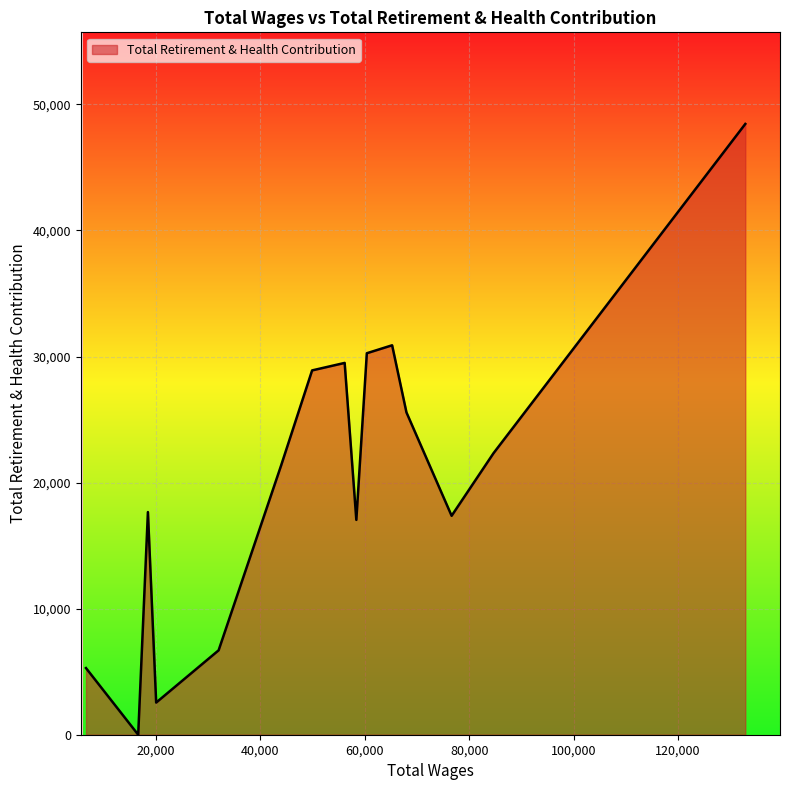

What is the difference between the maximum and minimum values?

48450